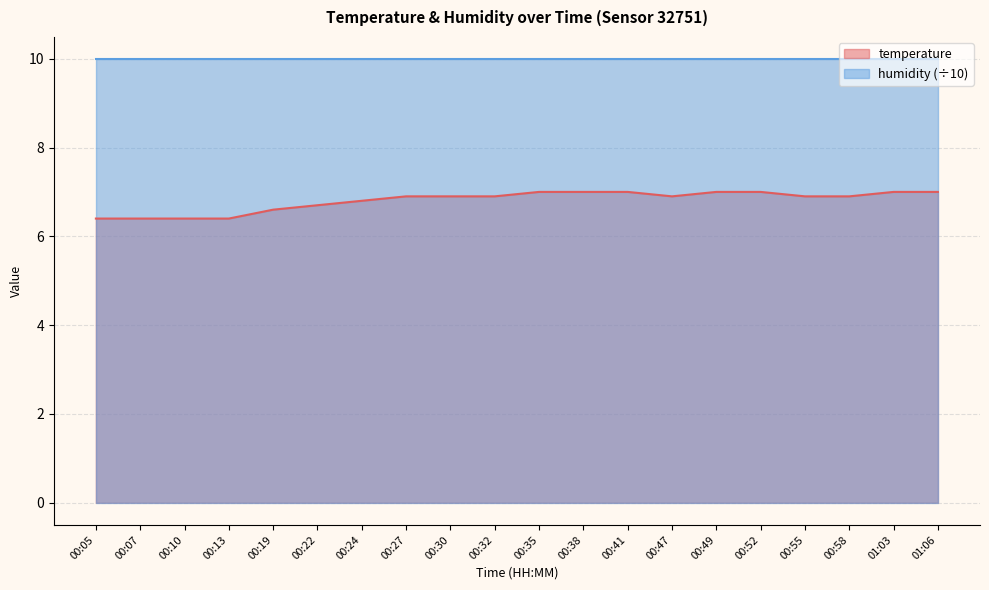

Which has a higher value, 00:58 or 00:35?

00:35